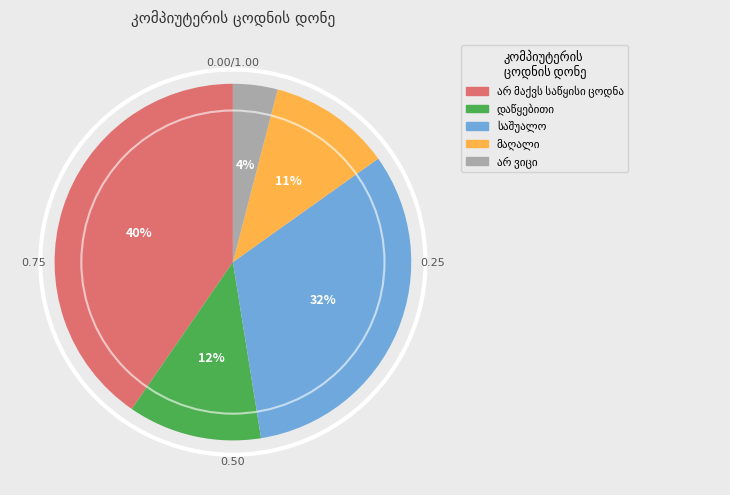

To the nearest percent, what is the difference between the largest and smallest slice percentages?

36%